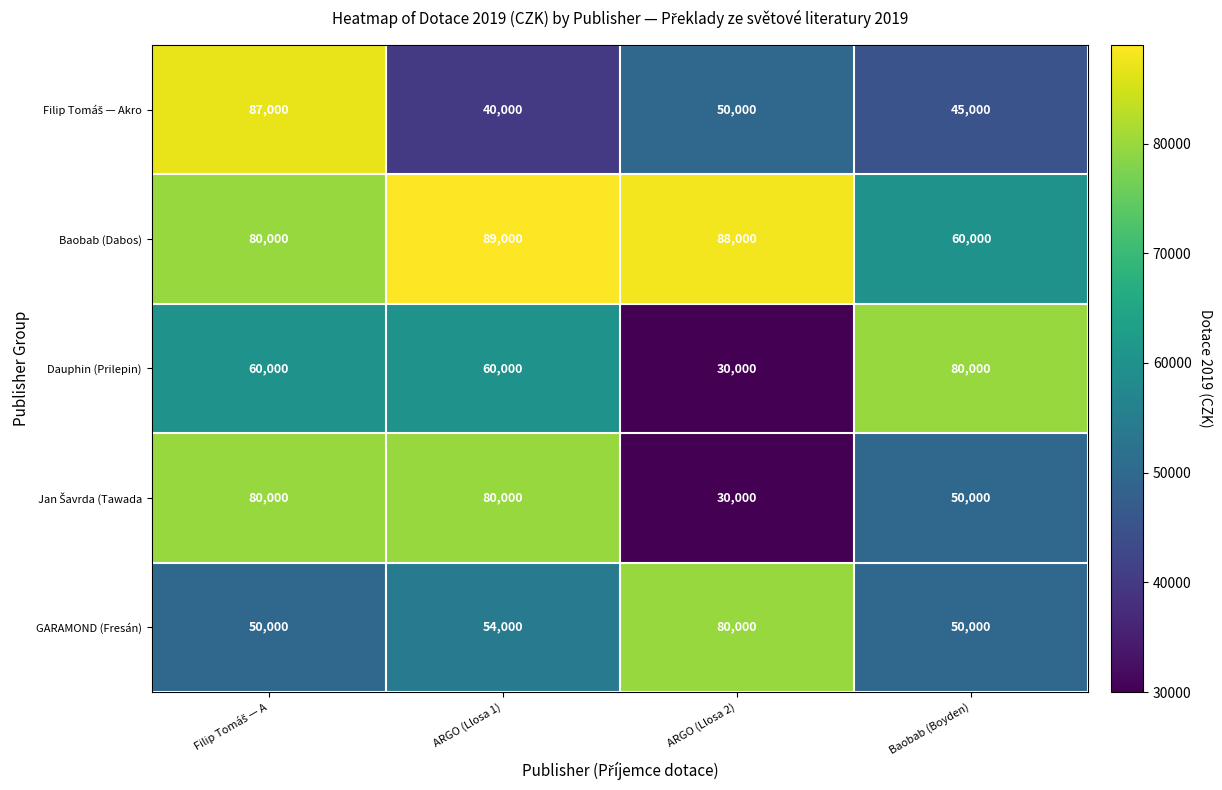

What is the difference between the highest and lowest values at Baobab (Boyden)?

35000